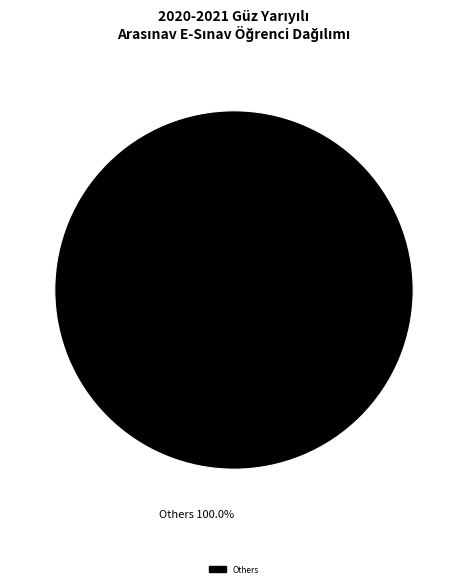

Is there any slice that represents more than half of the pie?

Yes